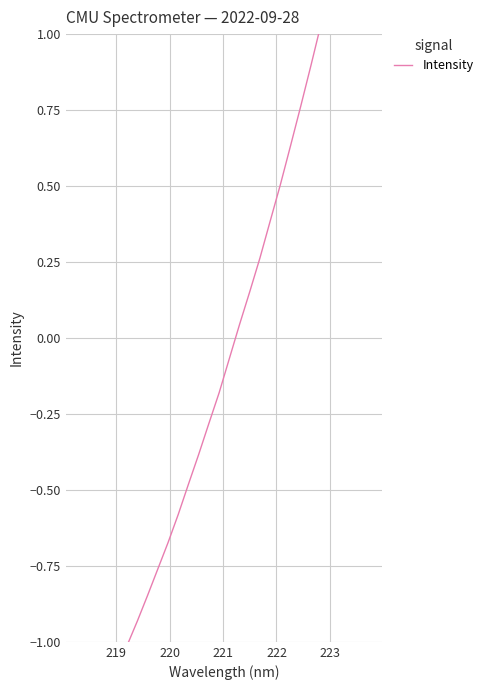

How many lines are shown in the chart?

1